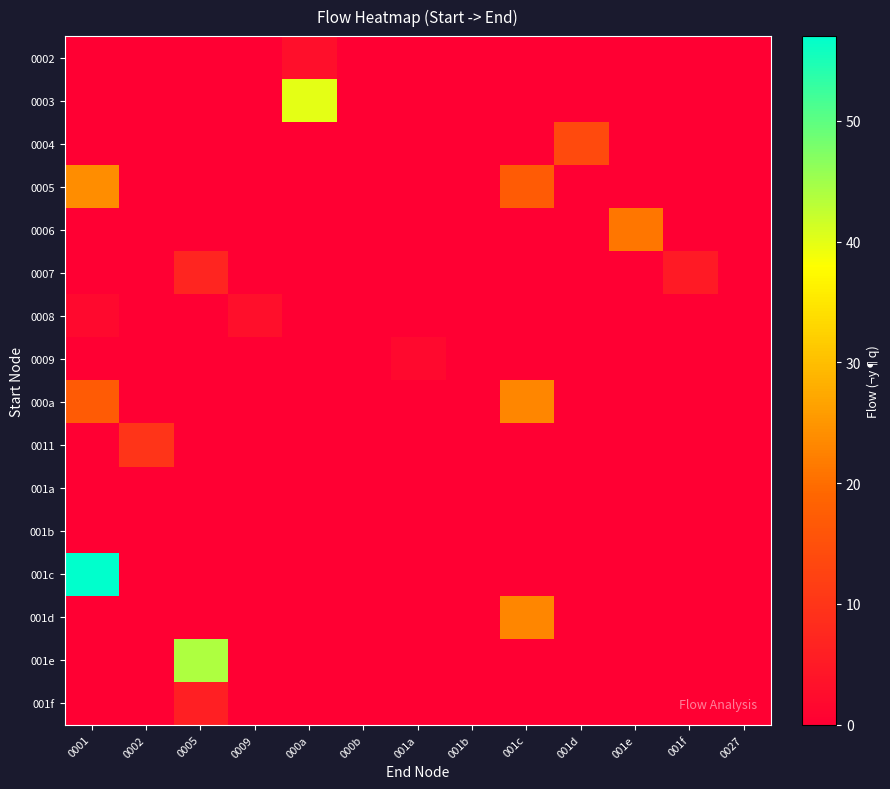

What is the spread (max minus min) of values at 0001?

57